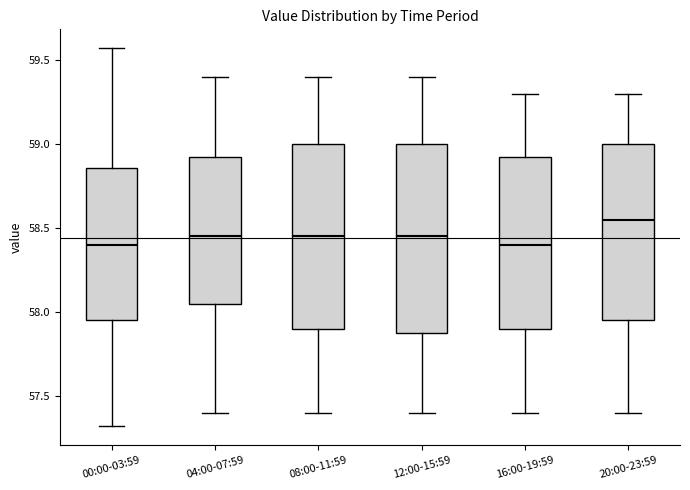

Reading left to right, transcribe this box plot: for each box, give where its median line is, the range the box spans, and where its two whiskers end, as read against the y-axis. The values are not printed on the chart, so give them approximately, as read against the axis.

00:00-03:59: median 58.40, box 57.95 to 58.85, whiskers 57.30 to 59.55
04:00-07:59: median 58.45, box 58.05 to 58.95, whiskers 57.40 to 59.40
08:00-11:59: median 58.45, box 57.90 to 59.00, whiskers 57.40 to 59.40
12:00-15:59: median 58.45, box 57.90 to 59.00, whiskers 57.40 to 59.40
16:00-19:59: median 58.40, box 57.90 to 58.95, whiskers 57.40 to 59.30
20:00-23:59: median 58.55, box 57.95 to 59.00, whiskers 57.40 to 59.30